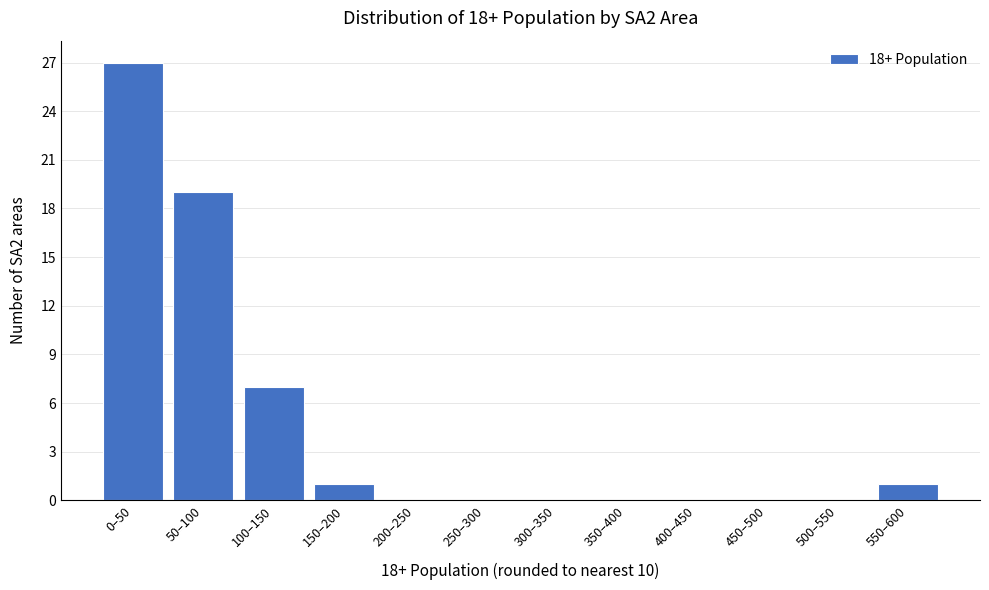

Reading left to right, transcribe all the data shown in this chart.

0–50=27	50–100=19	100–150=7	150–200=1	200–250=0	250–300=0	300–350=0	350–400=0	400–450=0	450–500=0	500–550=0	550–600=1